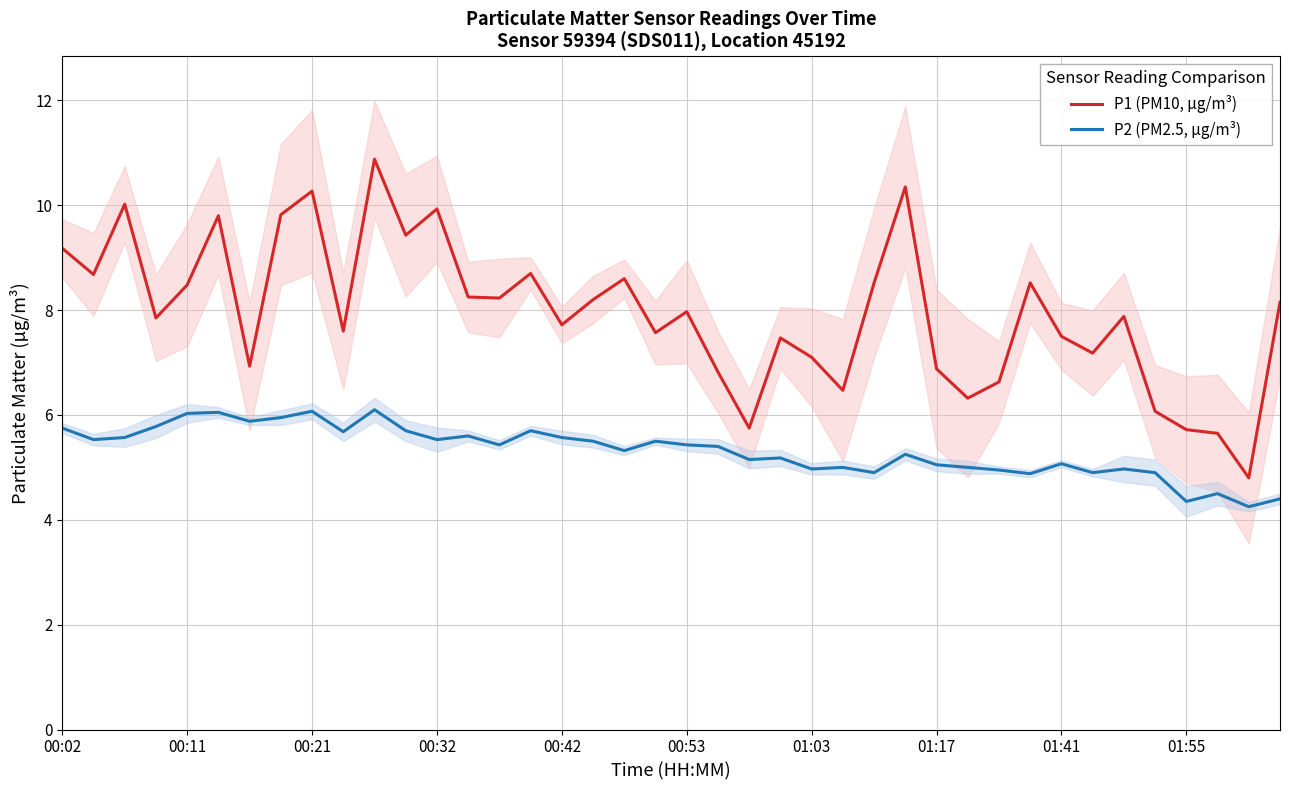

What is the value of the P1 (PM10, µg/m³) point at the 23rd from the left?

5.8